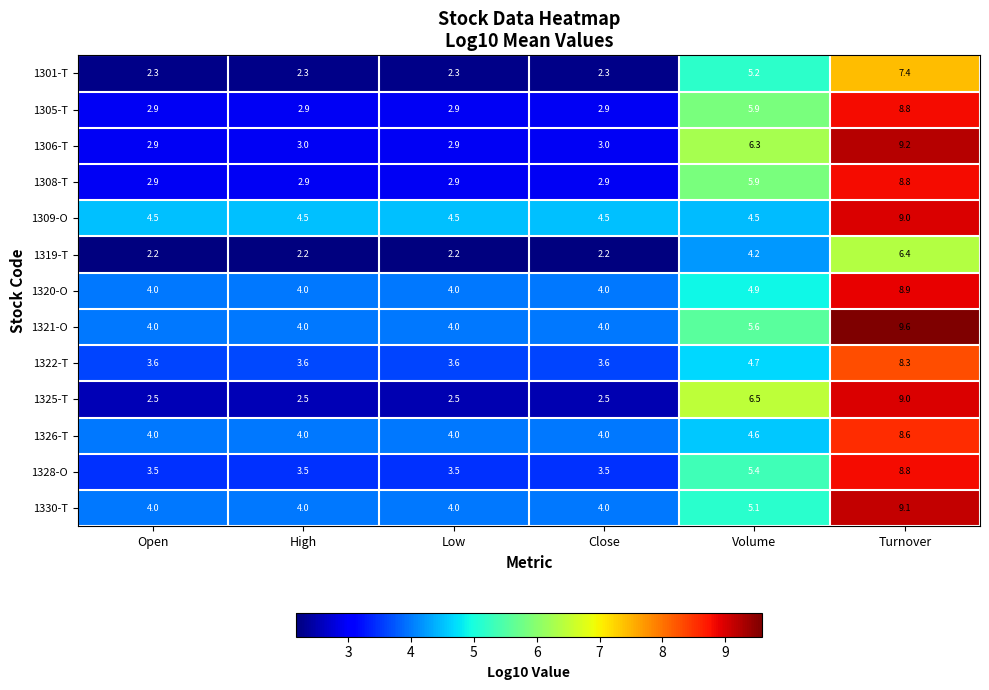

The value of 1305-T at Open is 1.4. True or false?

False